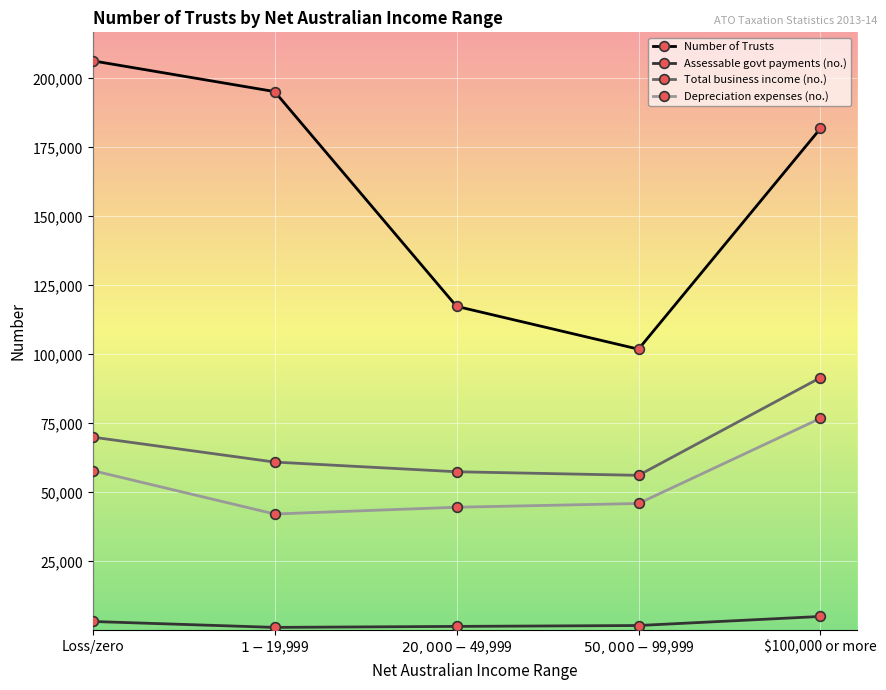

What is the average value of the Number of Trusts series?

160529